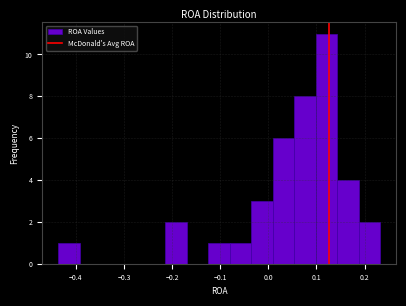

Reading left to right, transcribe this chart: for each bar, give the range it covers on the x-axis and its height. Neither the bar edges nor the heights are printed on the chart, so give them approximately, as read against the axes.

-0.44 to -0.39: 1
-0.39 to -0.35: 0
-0.35 to -0.30: 0
-0.30 to -0.26: 0
-0.26 to -0.21: 0
-0.21 to -0.17: 2
-0.17 to -0.12: 0
-0.12 to -0.08: 1
-0.08 to -0.04: 1
-0.04 to 0.01: 3
0.01 to 0.05: 6
0.05 to 0.10: 8
0.10 to 0.14: 11
0.14 to 0.19: 4
0.19 to 0.23: 2